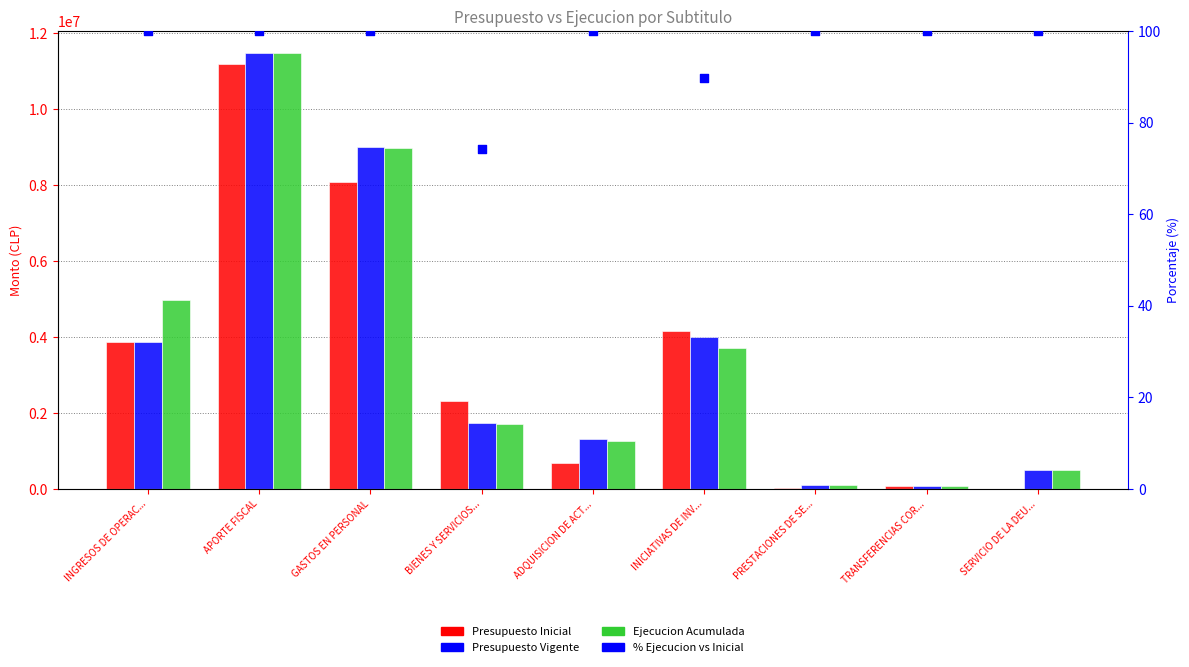

What are all the series names shown in the legend?

Presupuesto Inicial, Presupuesto Vigente, Ejecucion Acumulada, % Ejecucion vs Inicial